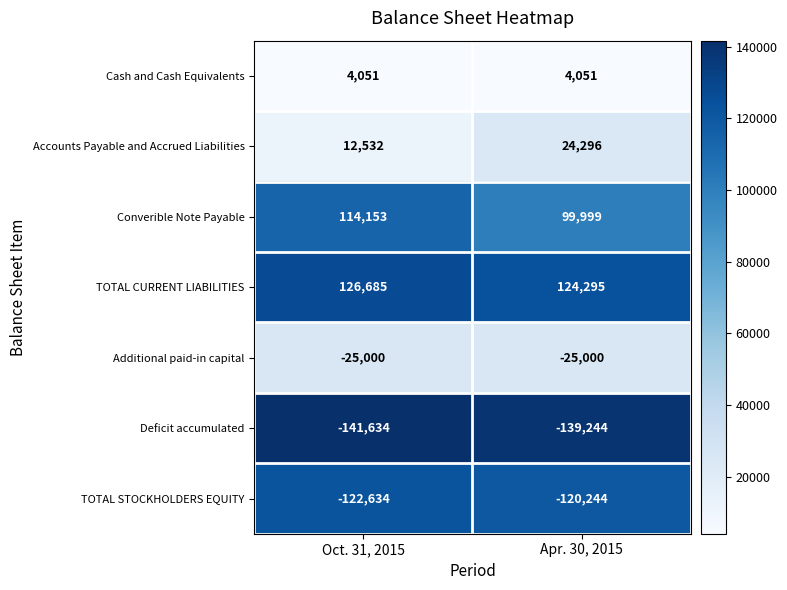

Which series has the largest range (max minus min)?

Converible Note Payable